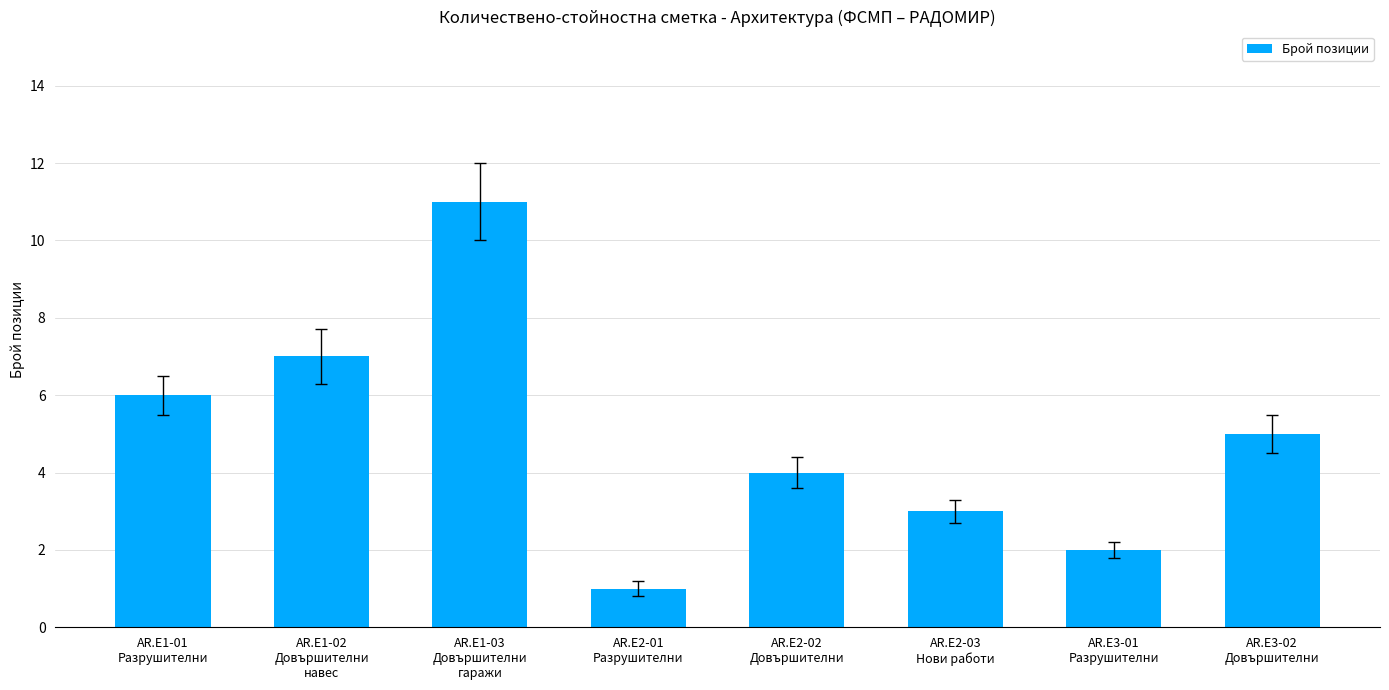

What is the difference between the values at AR.E3-01
Разрушителни and AR.E2-02
Довършителни?

2